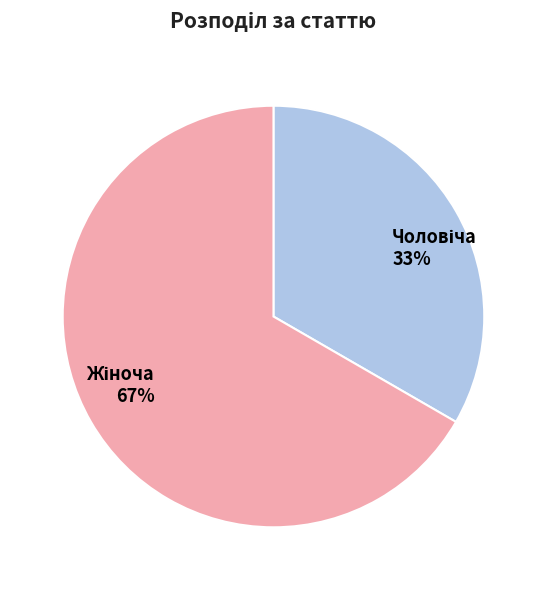

To the nearest percent, what is the average slice percentage?

50%